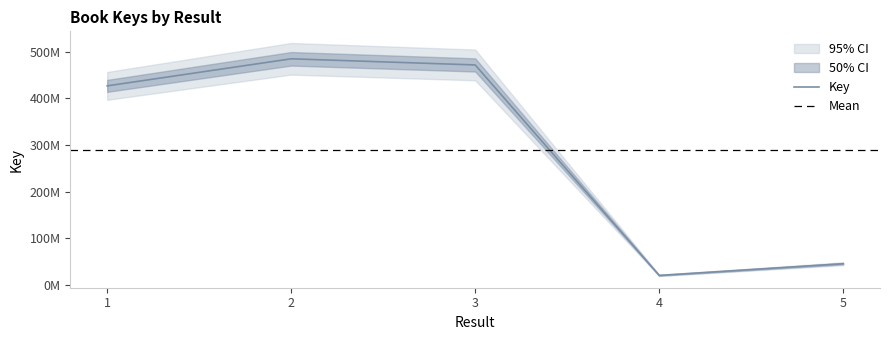

How many lines are shown in the chart?

1